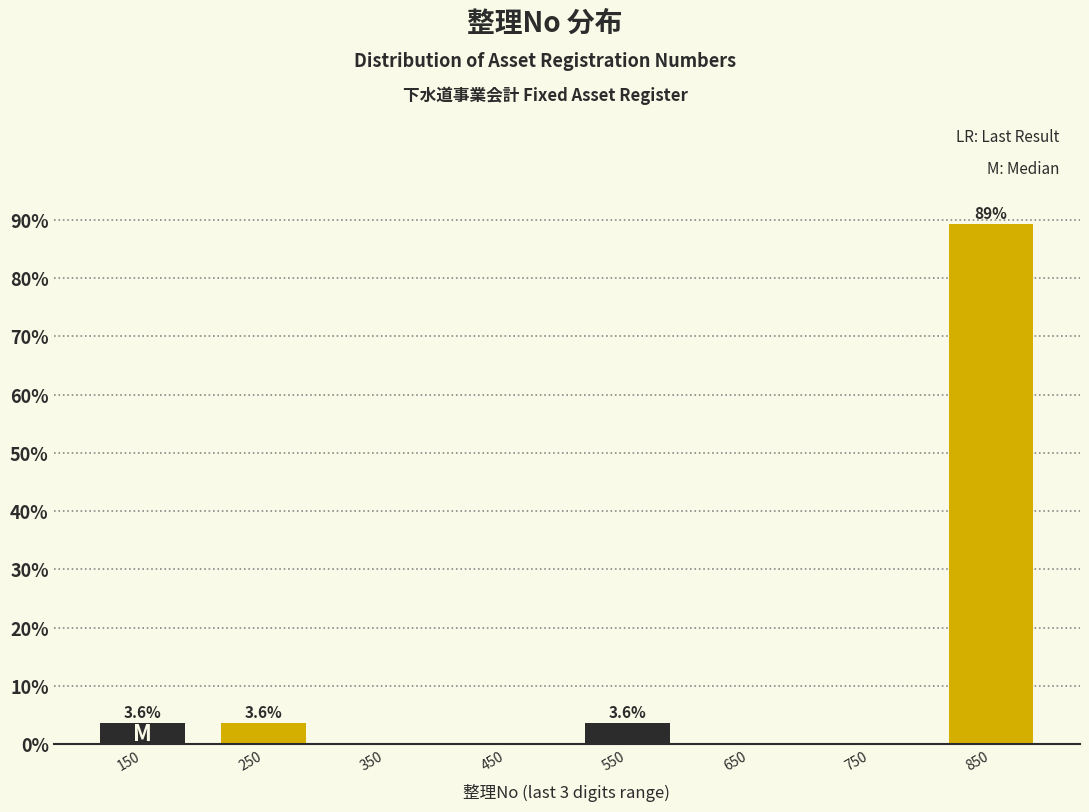

Which range on the x-axis has the tallest bar?

800 to 900